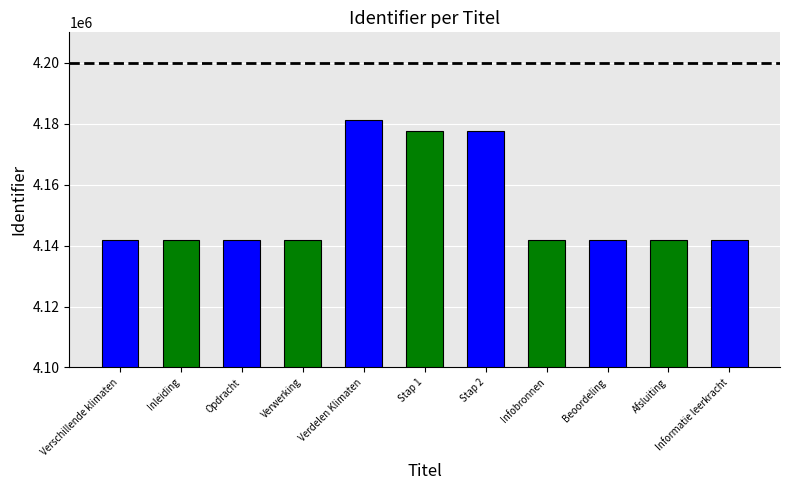

How many data points are less than 4141870?

5